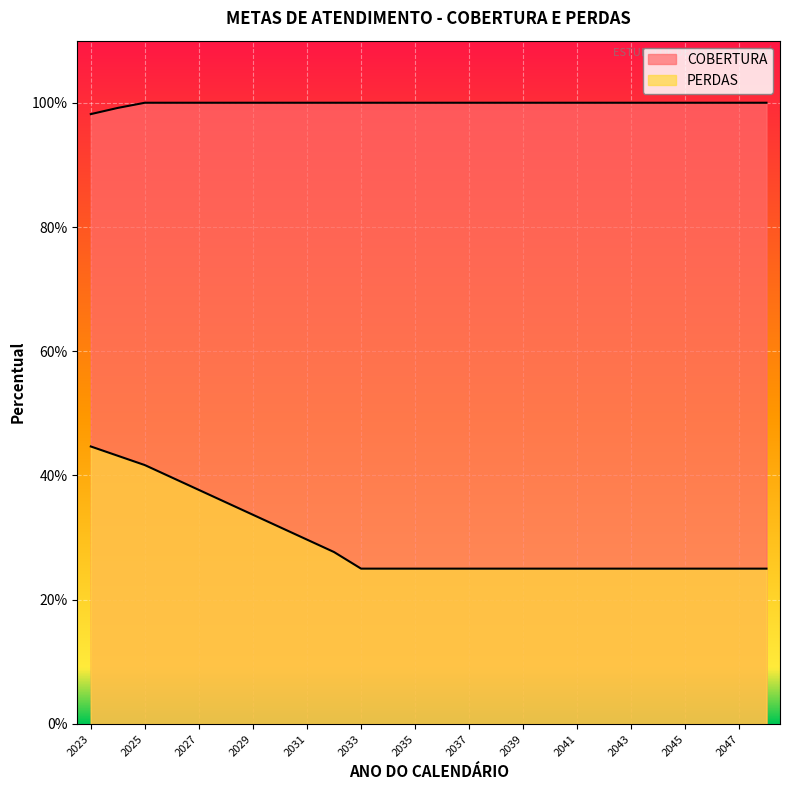

The COBERTURA series shows 1.0 at 2044. True or false?

True